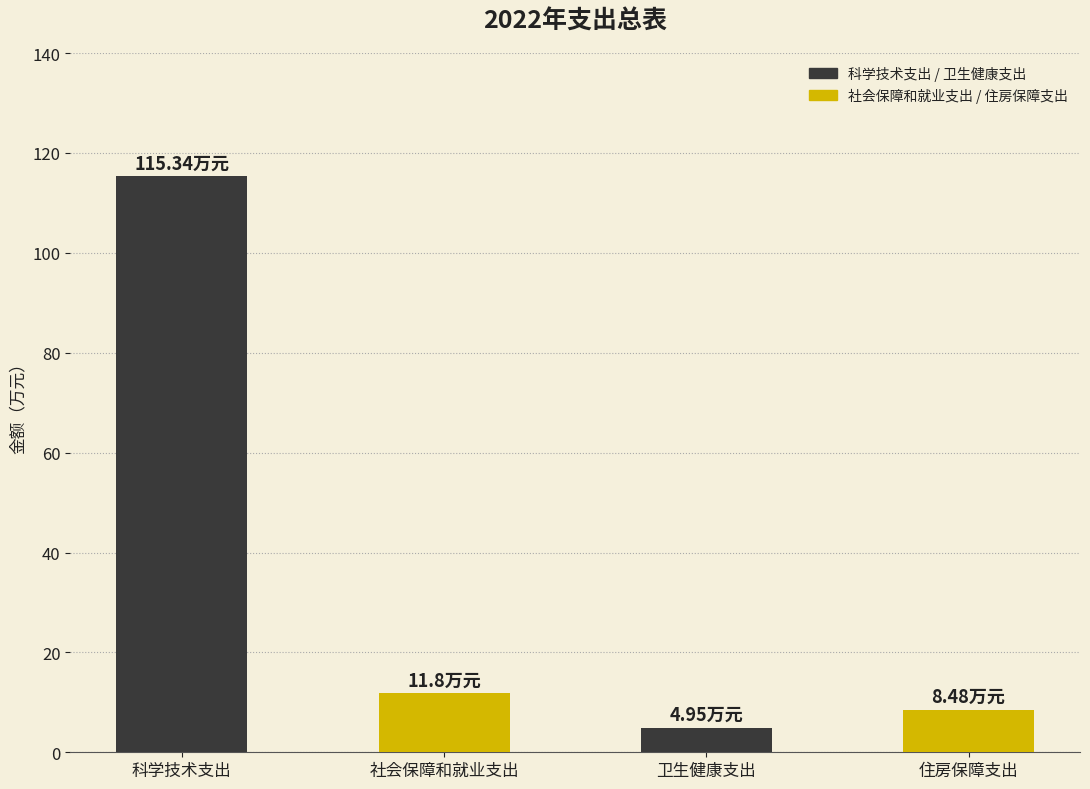

At which category does the chart reach its peak across all series?

科学技术支出